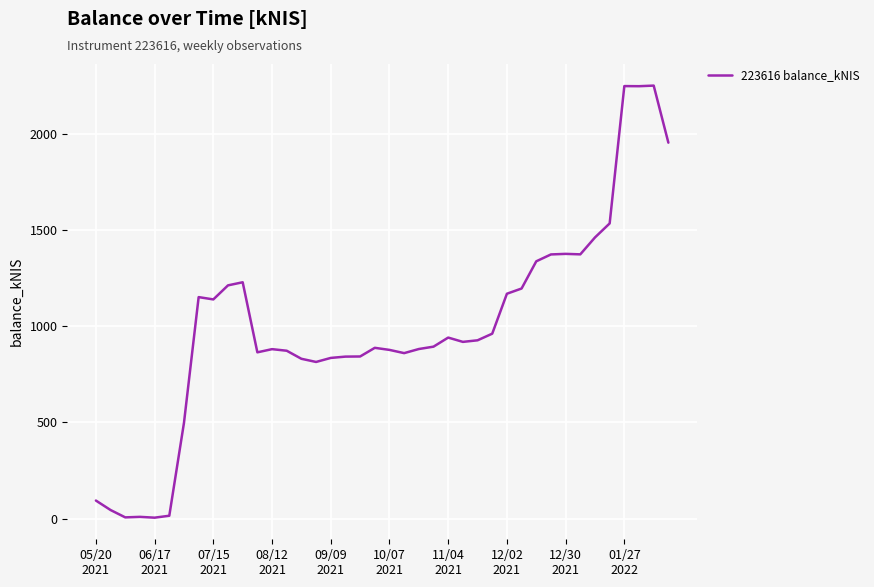

What is the greatest value displayed?

2251.2